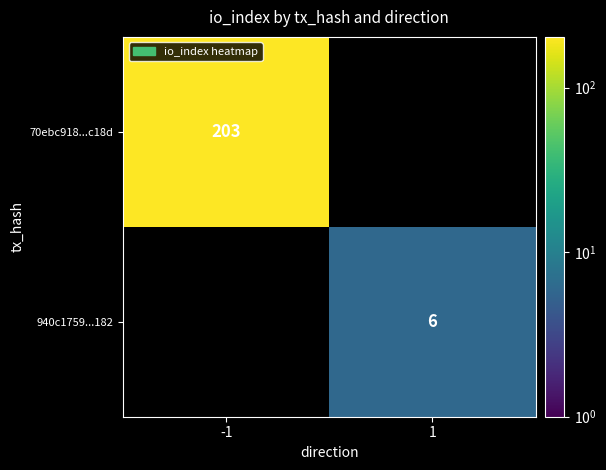

Count the number of data series in this chart.

2